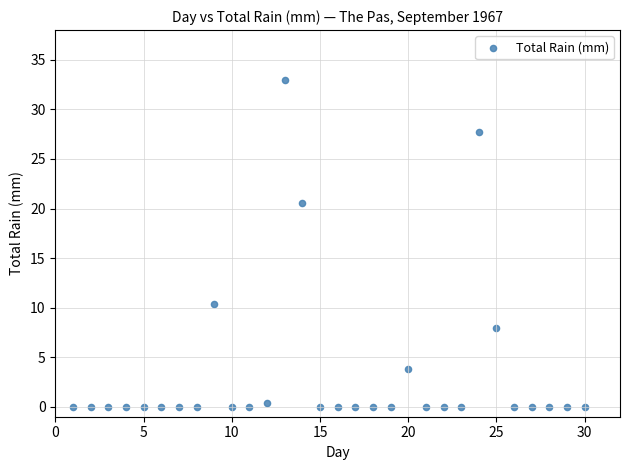

What is the range of X values (max minus min)?

29.0